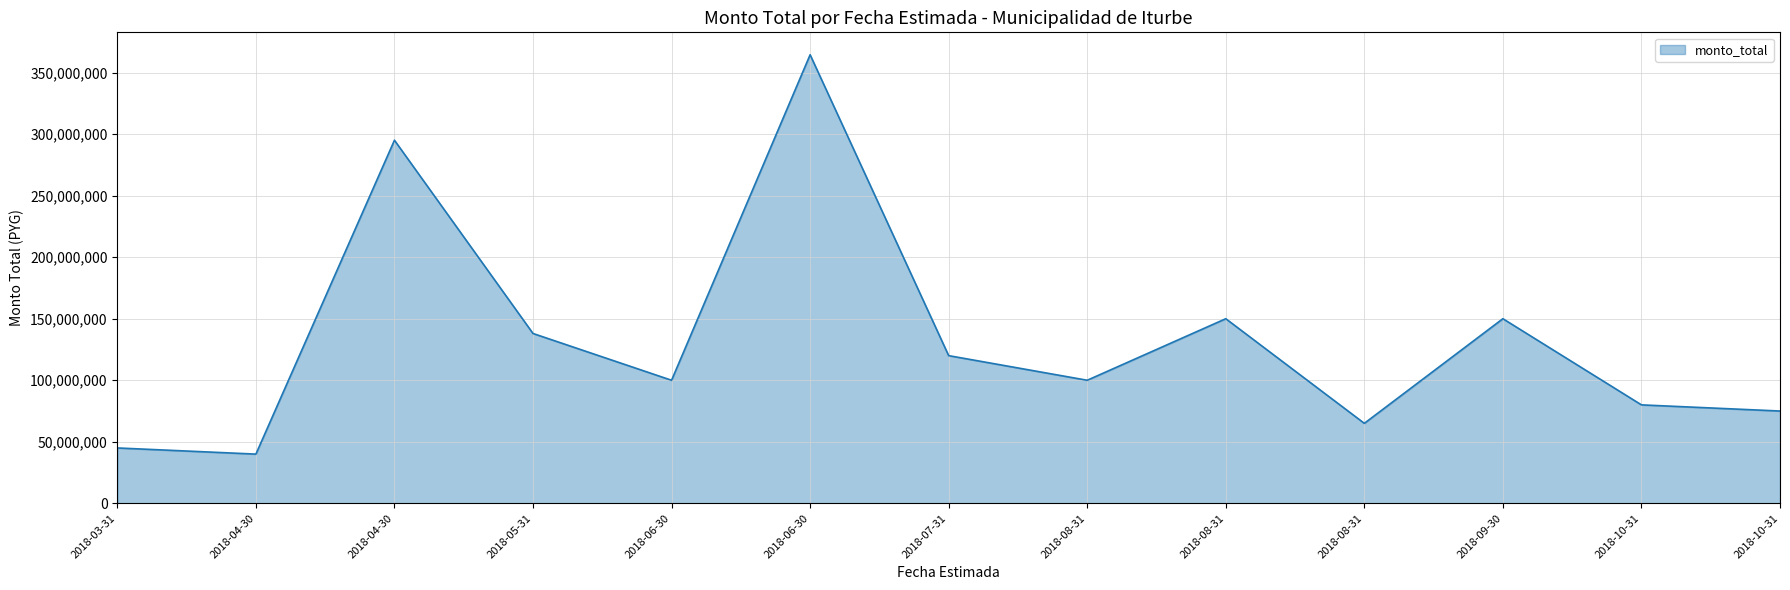

How many lines are shown in the chart?

1